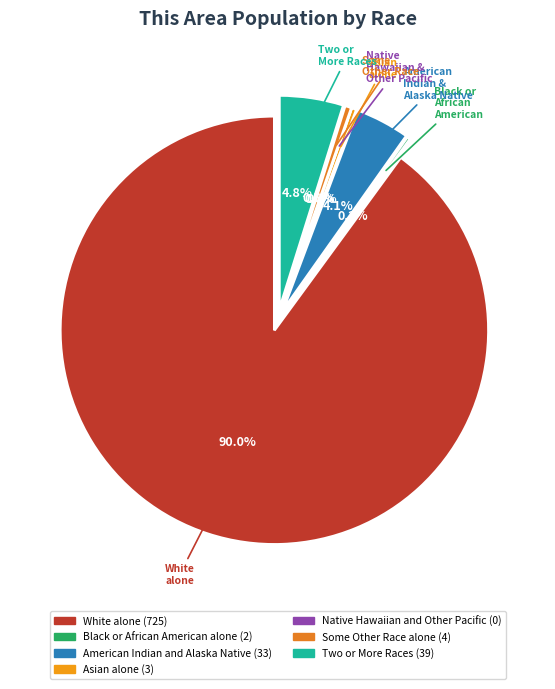

How many segments does this pie chart have?

7